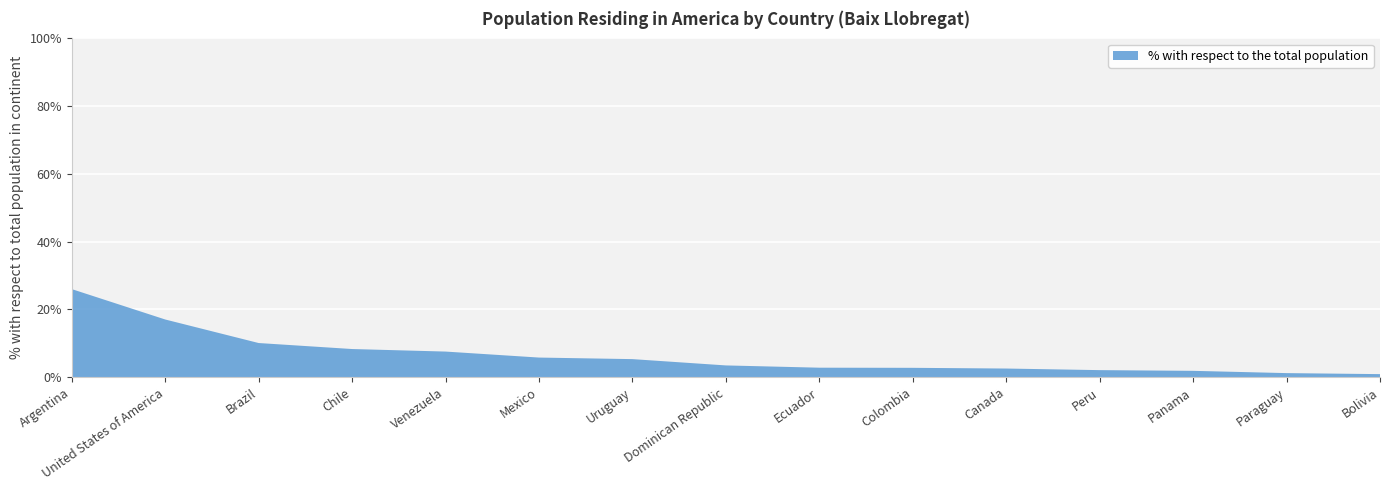

Reading right to left, what are all the values shown in this chart?

0.9	1.2	1.9	2.1	2.5	2.7	2.8	3.5	5.3	5.8	7.5	8.3	10.1	17.0	26.0